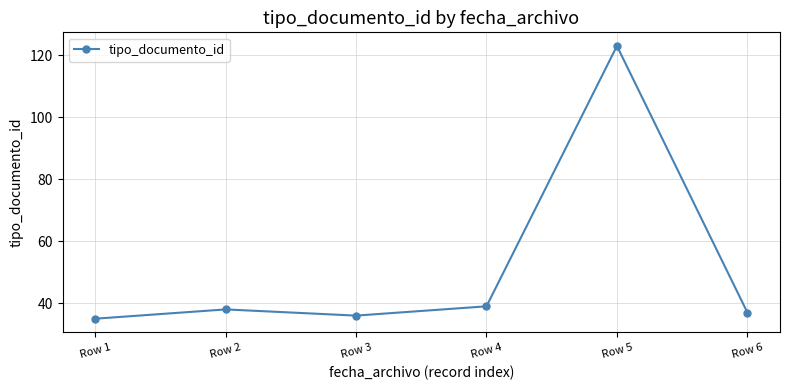

What is the difference between the maximum and second lowest values?

87